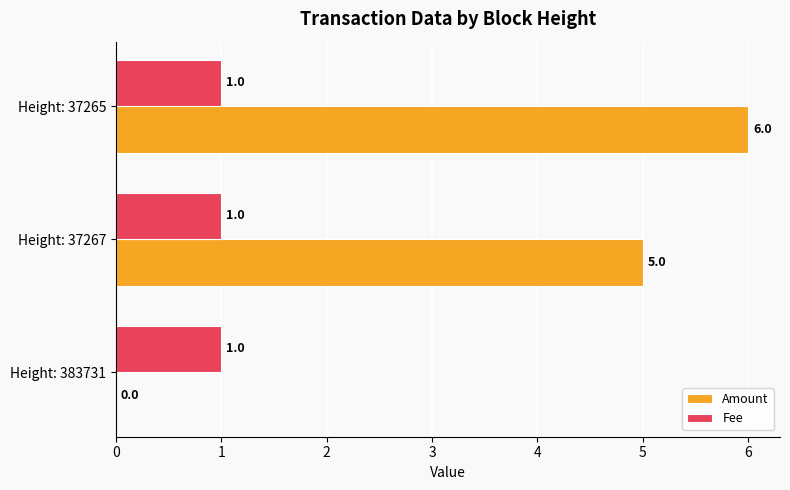

What is the greatest value displayed?

6